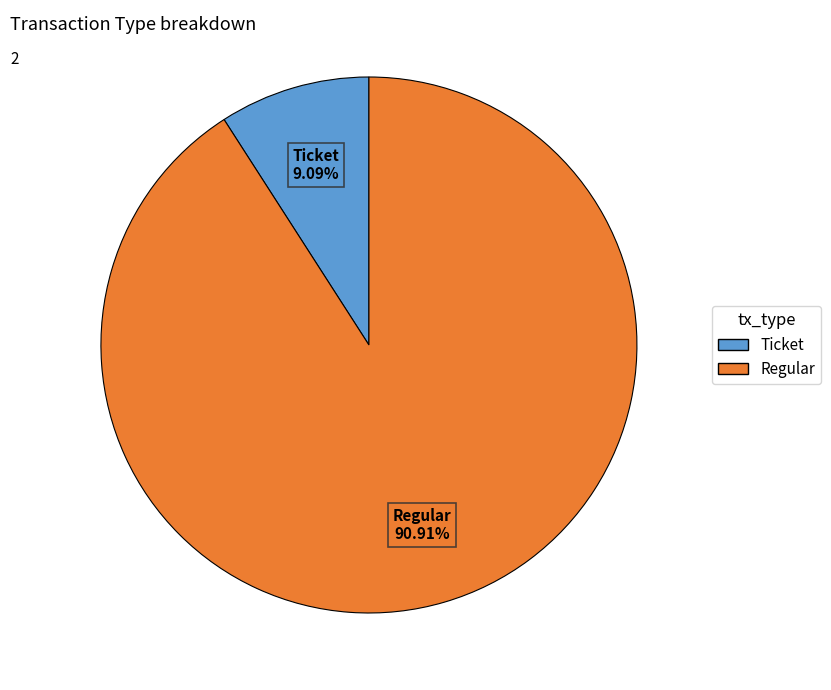

True or false: Regular accounts for 99% of the total.

False